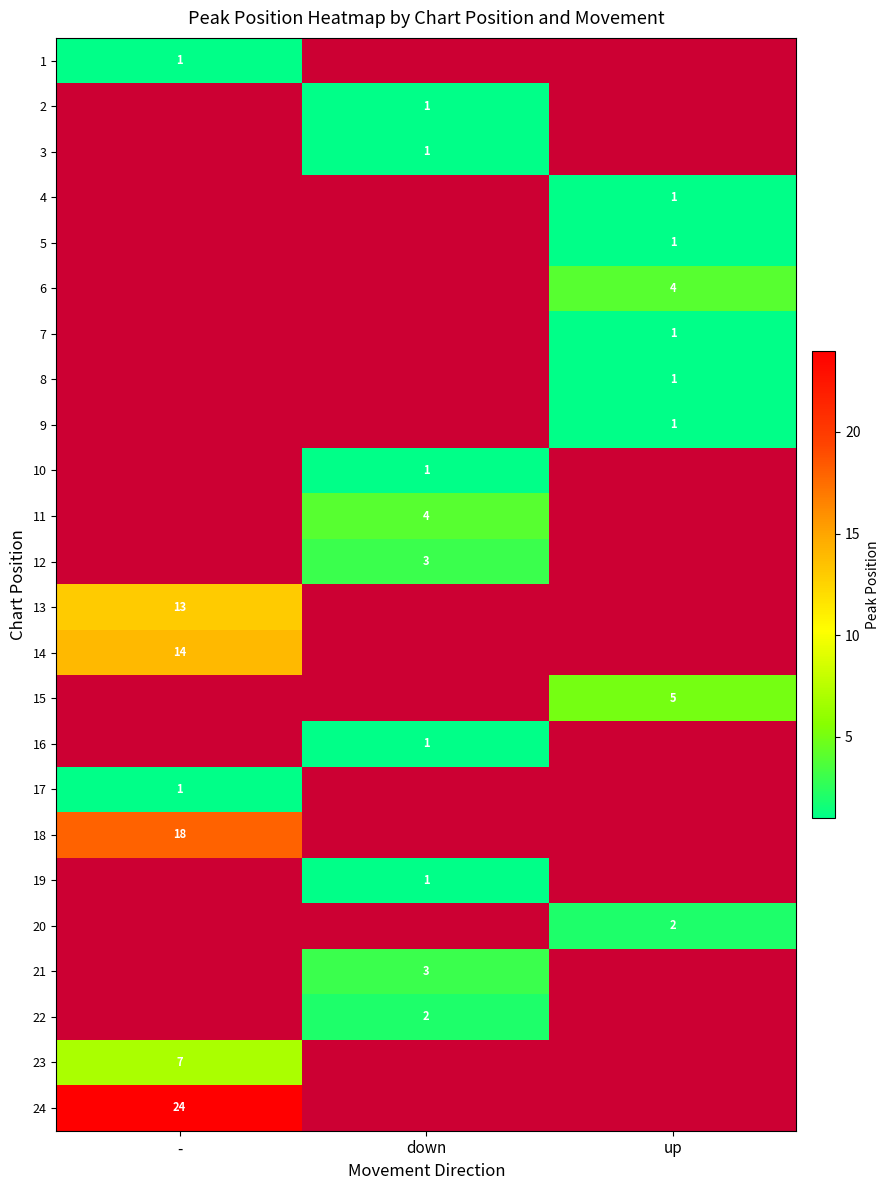

The 13 series shows 13 at -. True or false?

True